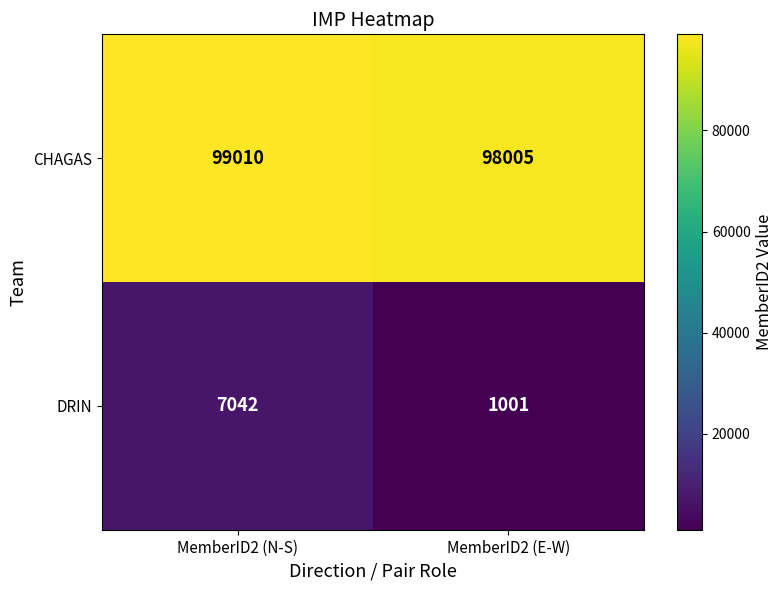

The value of DRIN at MemberID2 (E-W) is 464. True or false?

False